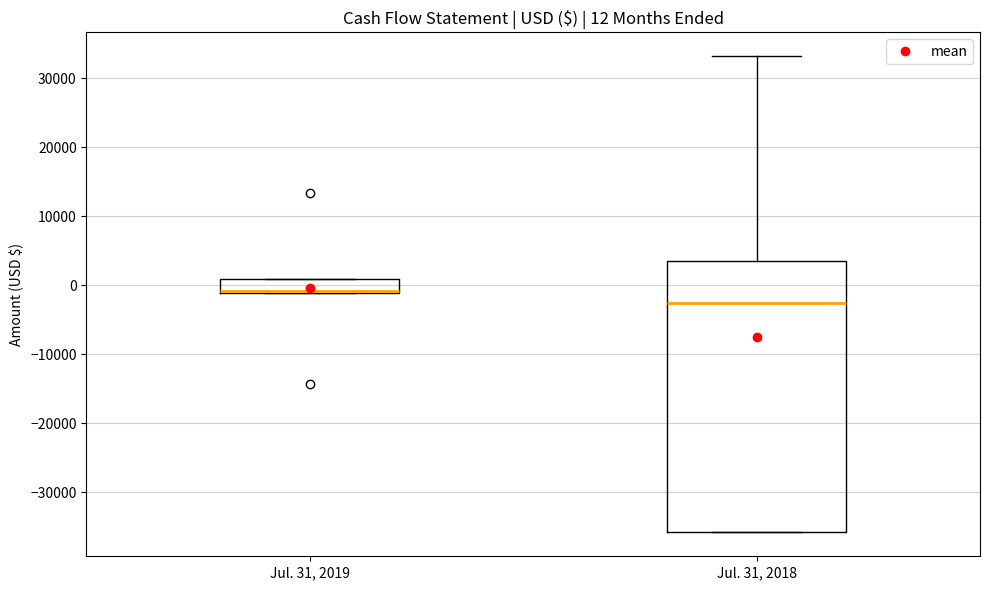

Comparing the boxes themselves (not the whiskers), which one is the tallest?

Jul. 31, 2018